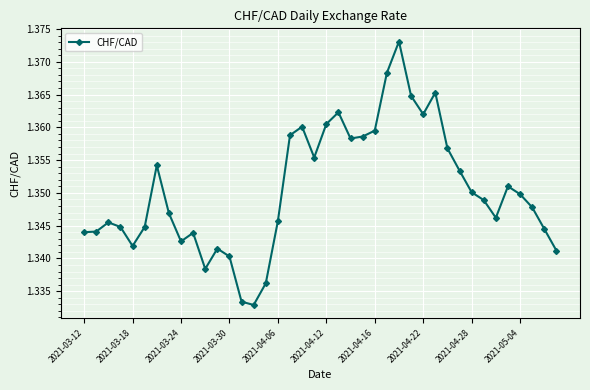

Count the values in the range 1 to 2.

40